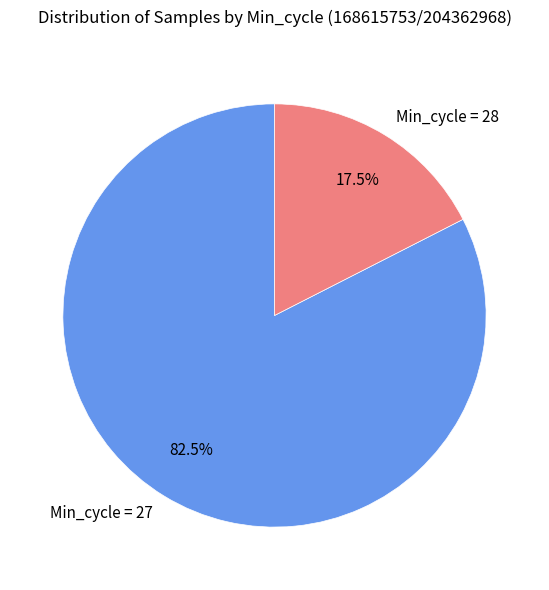

What is the majority slice?

Min_cycle = 27